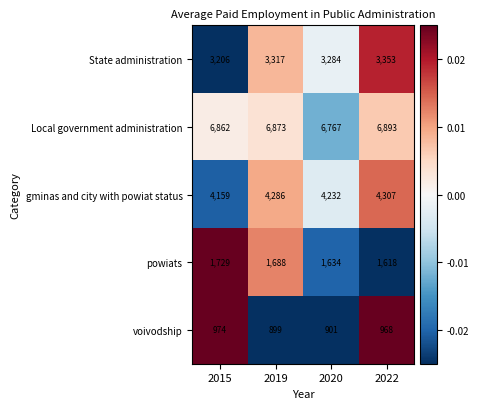

Reading left to right, list all the values displayed in this chart.

State administration: 2015=3206	2019=3317	2020=3284	2022=3353
Local government administration: 2015=6862	2019=6873	2020=6767	2022=6893
gminas and city with powiat status: 2015=4159	2019=4286	2020=4232	2022=4307
powiats: 2015=1729	2019=1688	2020=1634	2022=1618
voivodship: 2015=974	2019=899	2020=901	2022=968